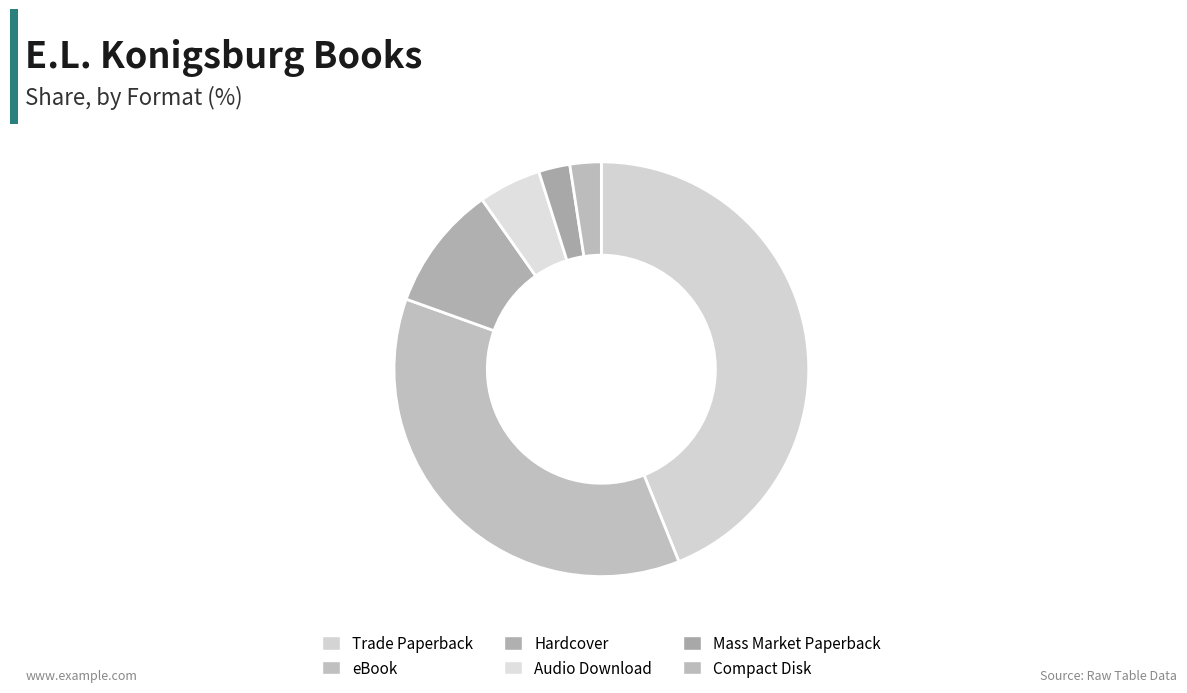

Which slice is the smallest?

Mass Market Paperback